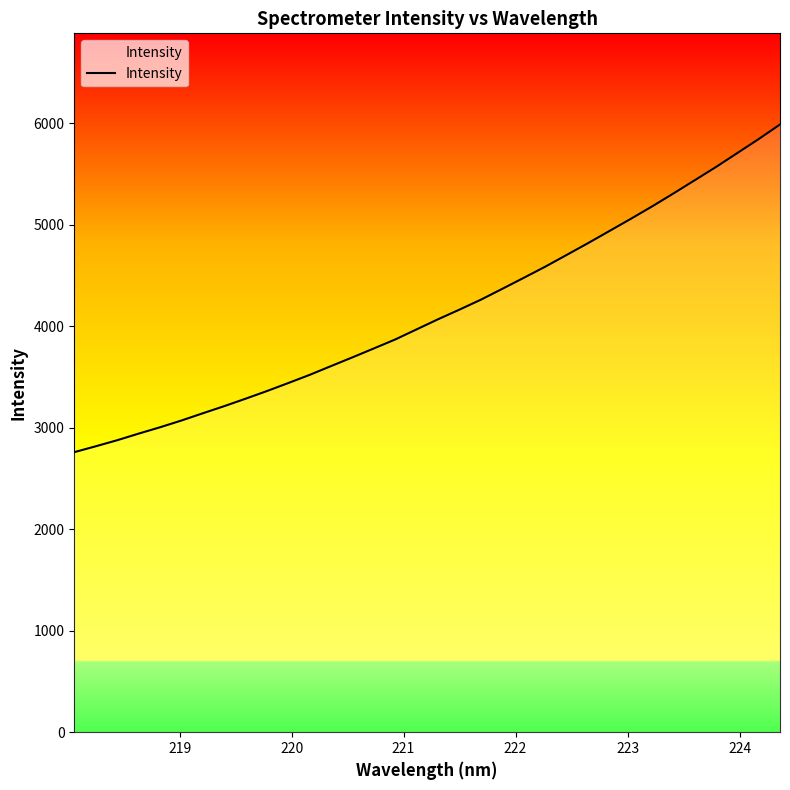

What is the average value?

4140.8